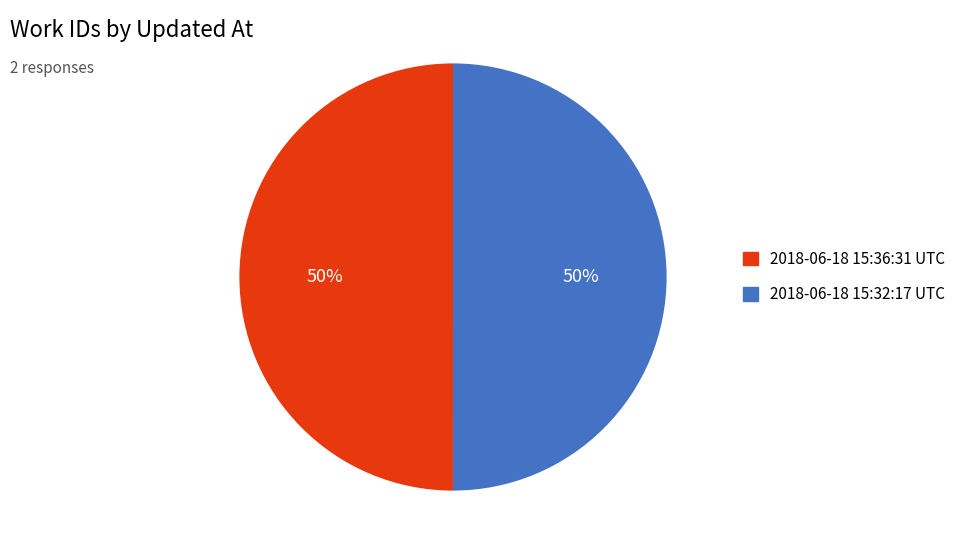

The 2018-06-18 15:36:31 UTC slice represents 57% of the pie. True or false?

False